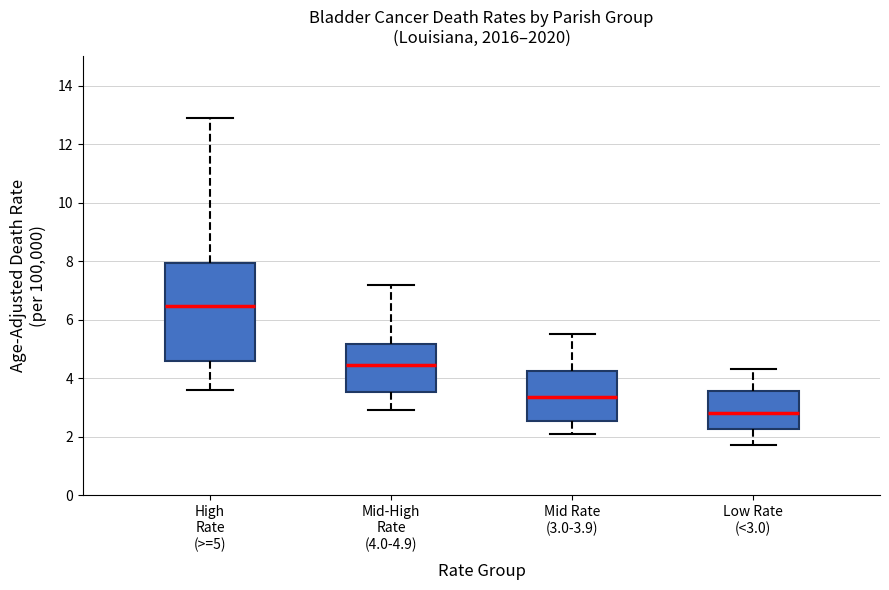

Which box's median line is the lowest?

Low Rate (<3.0)